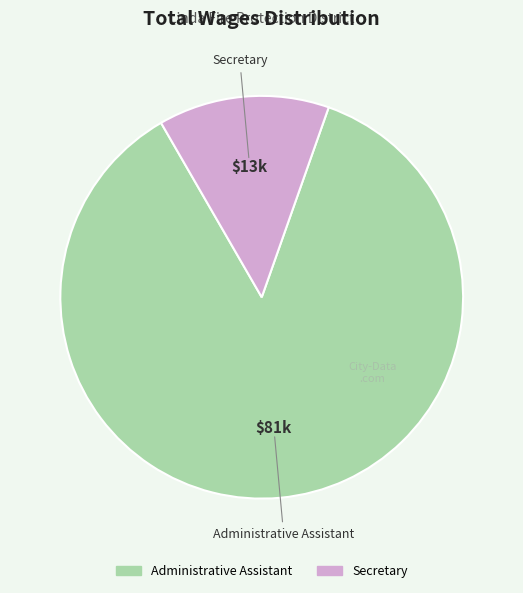

Which category has the biggest portion of the pie?

Administrative Assistant